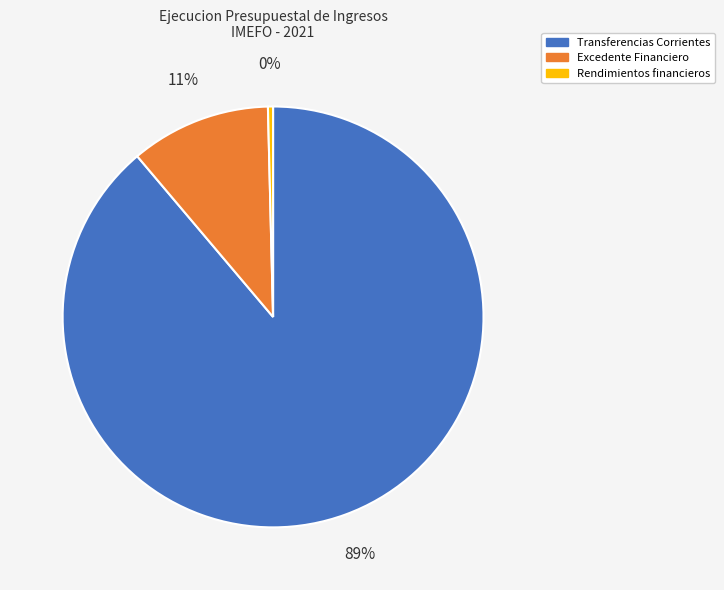

What is the smallest slice in the pie chart?

Rendimientos financieros